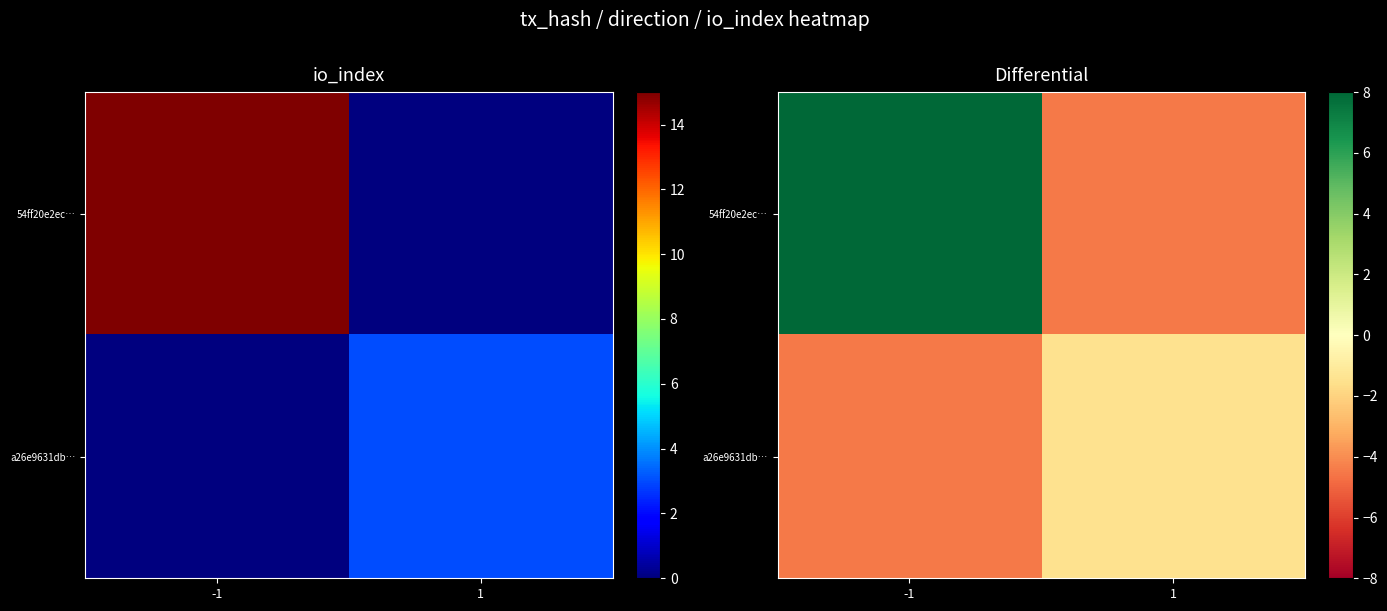

What is the sum of all a26e9631db… values?

-6.0